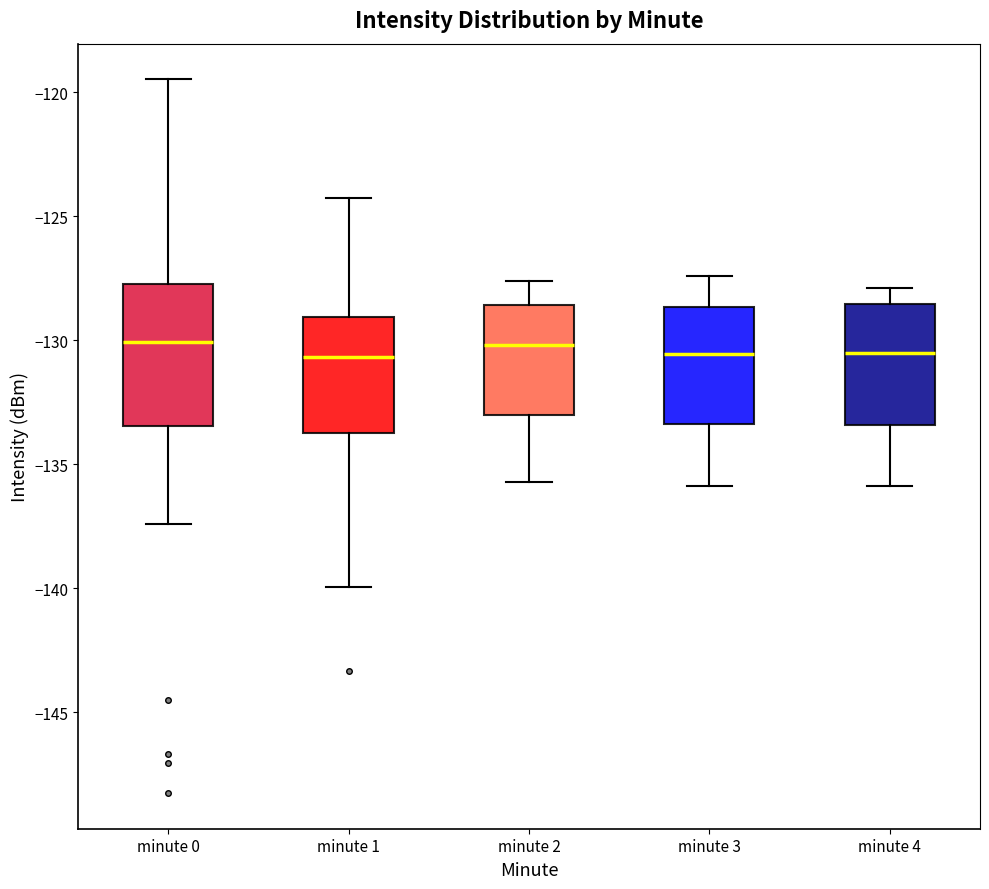

Reading left to right, transcribe this box plot: for each box, give where its median line is, the range the box spans, and where its two whiskers end, as read against the y-axis. The values are not printed on the chart, so give them approximately, as read against the axis.

minute 0: median -130.0, box -133.5 to -127.5, whiskers -137.5 to -119.5
minute 1: median -130.5, box -133.5 to -129.0, whiskers -140.0 to -124.5
minute 2: median -130.0, box -133.0 to -128.5, whiskers -135.5 to -127.5
minute 3: median -130.5, box -133.5 to -128.5, whiskers -136.0 to -127.5
minute 4: median -130.5, box -133.5 to -128.5, whiskers -136.0 to -128.0